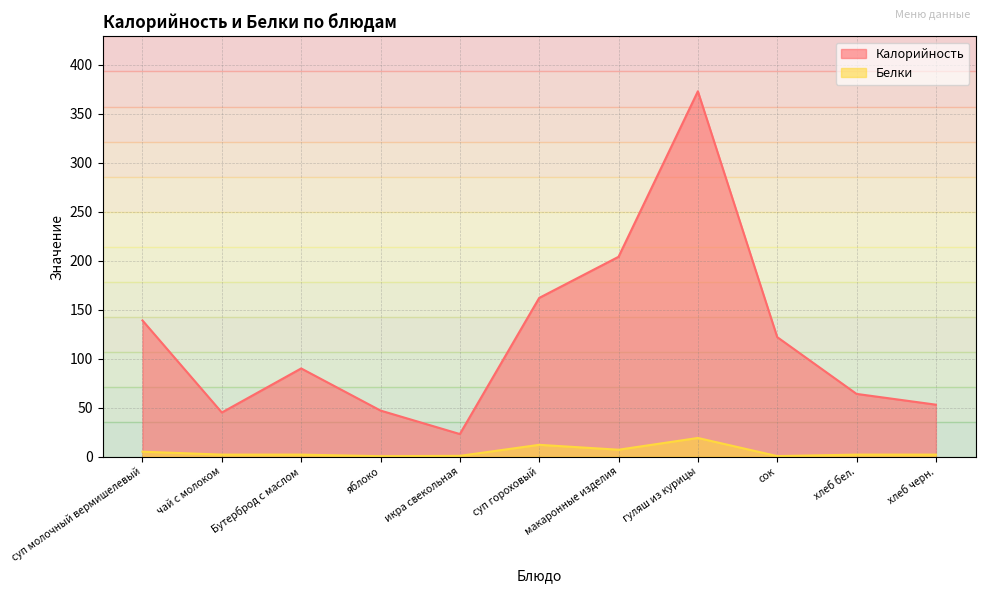

Is it true that Белки equals 0.5 at сок?

True